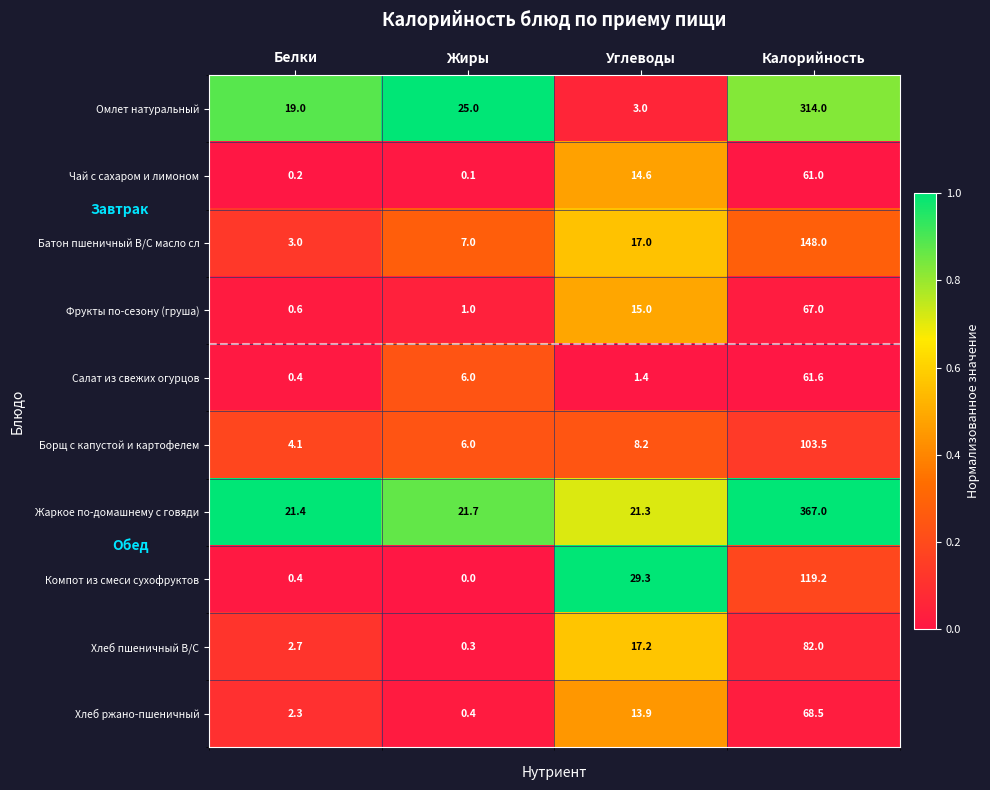

The value of Чай с сахаром и лимоном at Углеводы is 14.6. True or false?

True